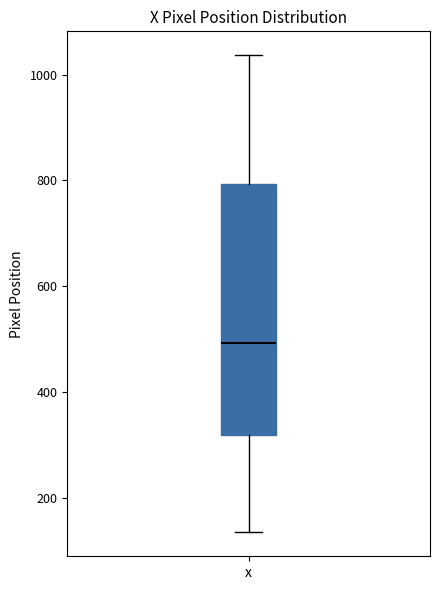

Transcribe this box plot: give where the median line is, the range the box spans, and where the two whiskers end, as read against the y-axis. The values are not printed on the chart, so give them approximately, as read against the axis.

median 500, box 320 to 800, whiskers 140 to 1040